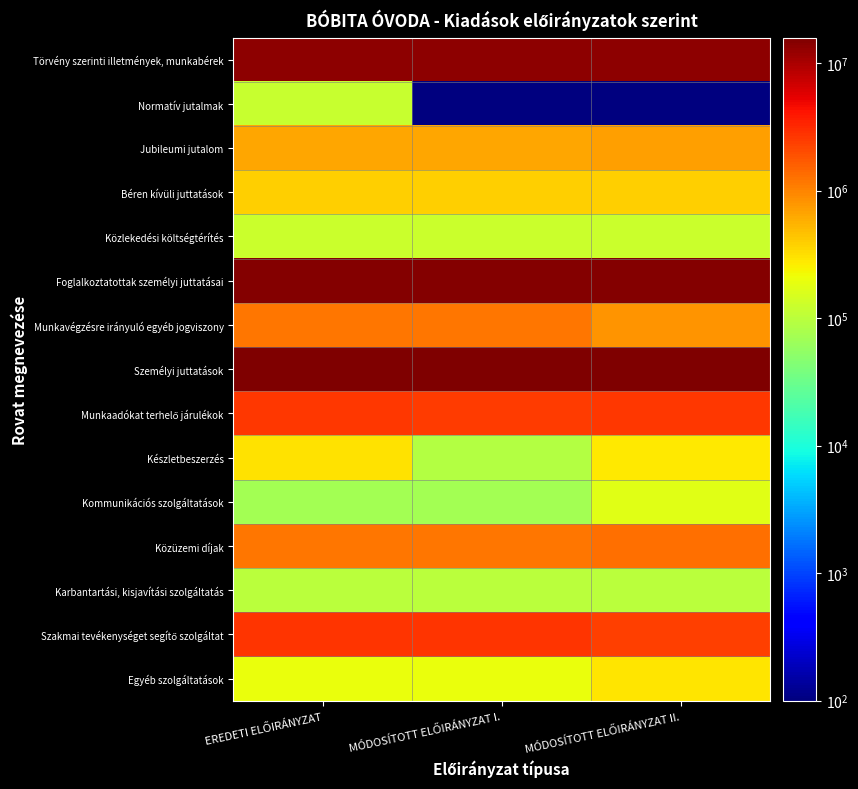

What is the spread (max minus min) of values at EREDETI ELŐIRÁNYZAT?

15820604.0